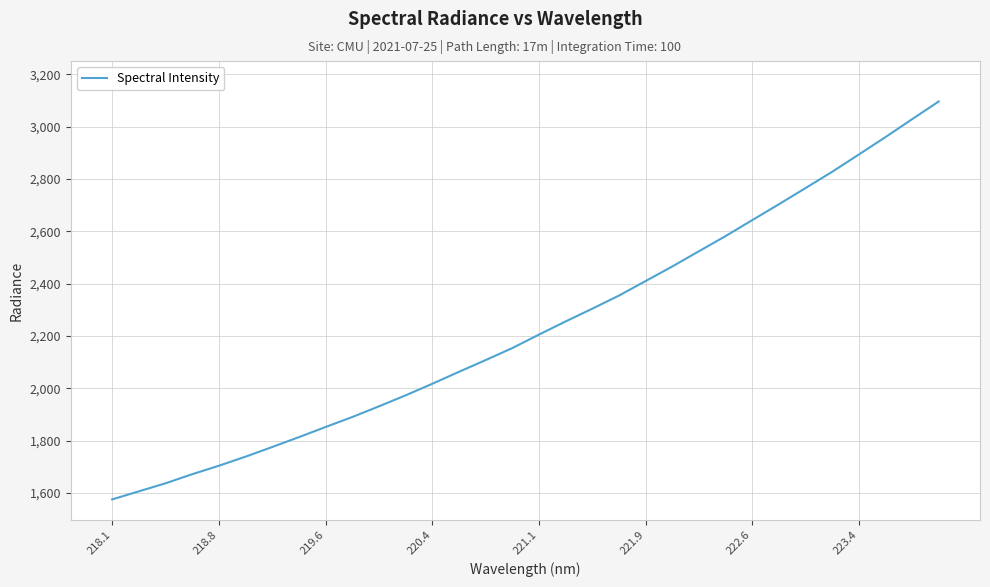

What is the minimum value shown in the chart?

1575.5